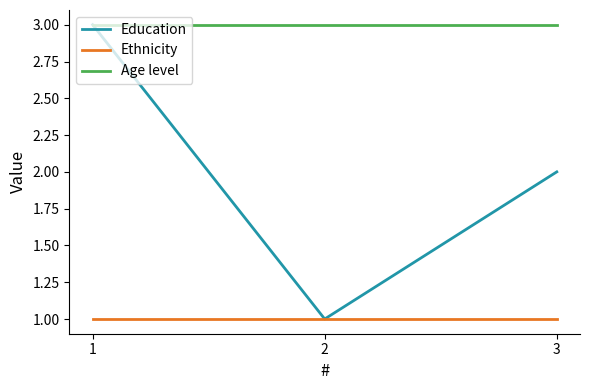

Is this an area chart (filled region under the line)?

No